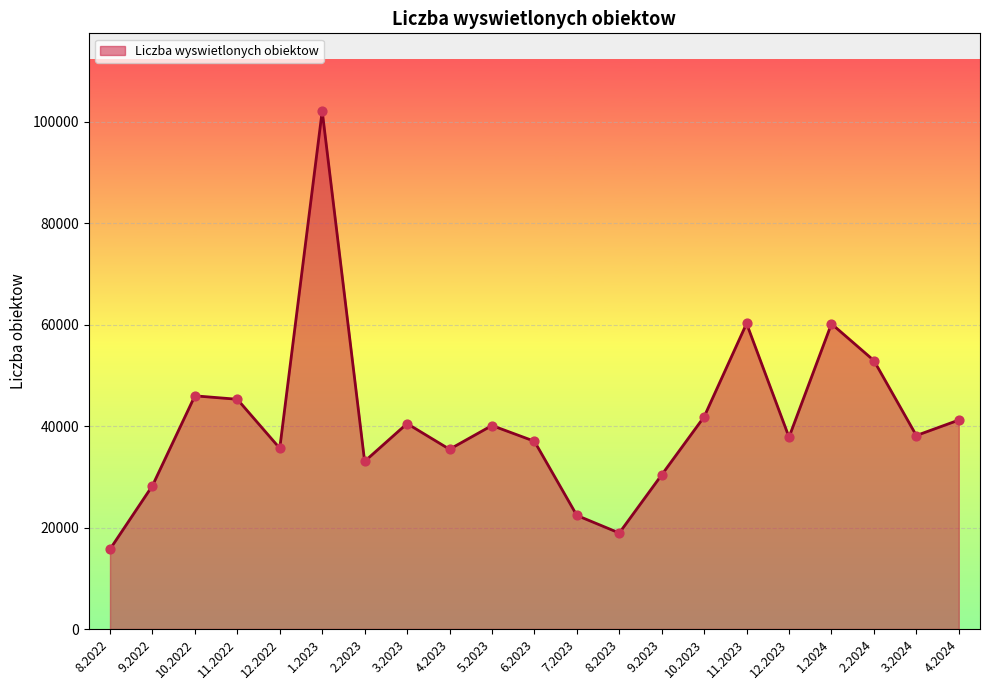

What is the ratio of the value at 4.2023 to the value at 3.2023?

0.9